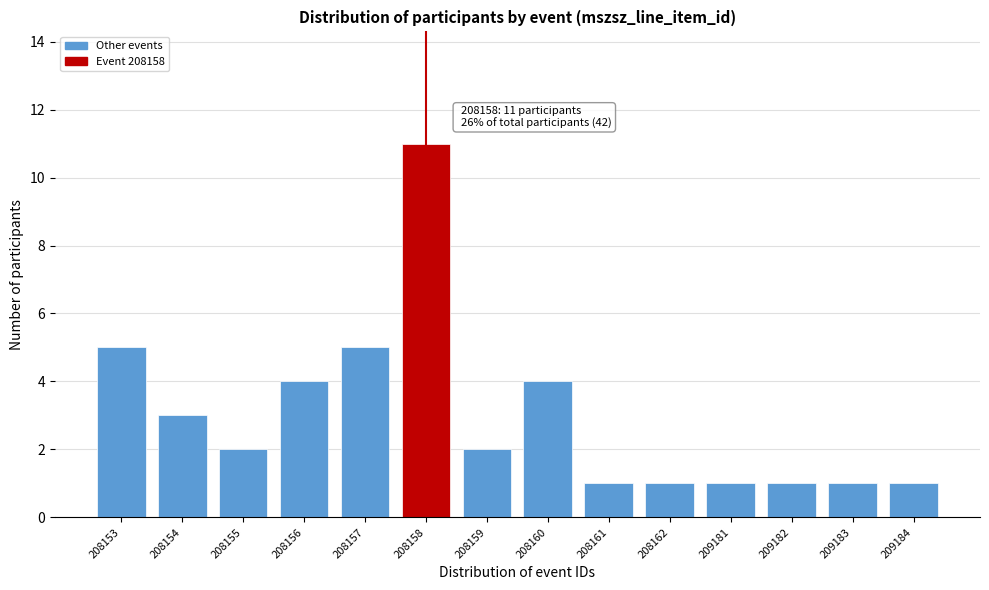

Reading right to left, list all the values displayed in this chart.

1	1	1	1	1	1	4	2	11	5	4	2	3	5